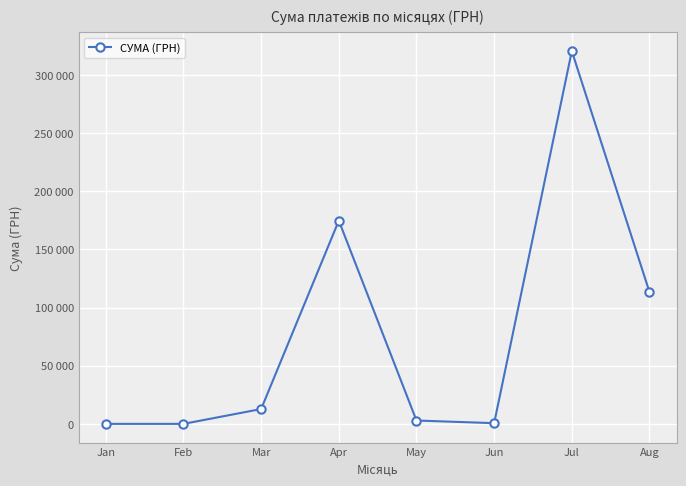

Reading right to left, extract all data points from this chart.

Aug=113398.6	Jul=320673.8	Jun=600.0	May=2886.0	Apr=174823.7	Mar=12746.9	Feb=0.0	Jan=0.0